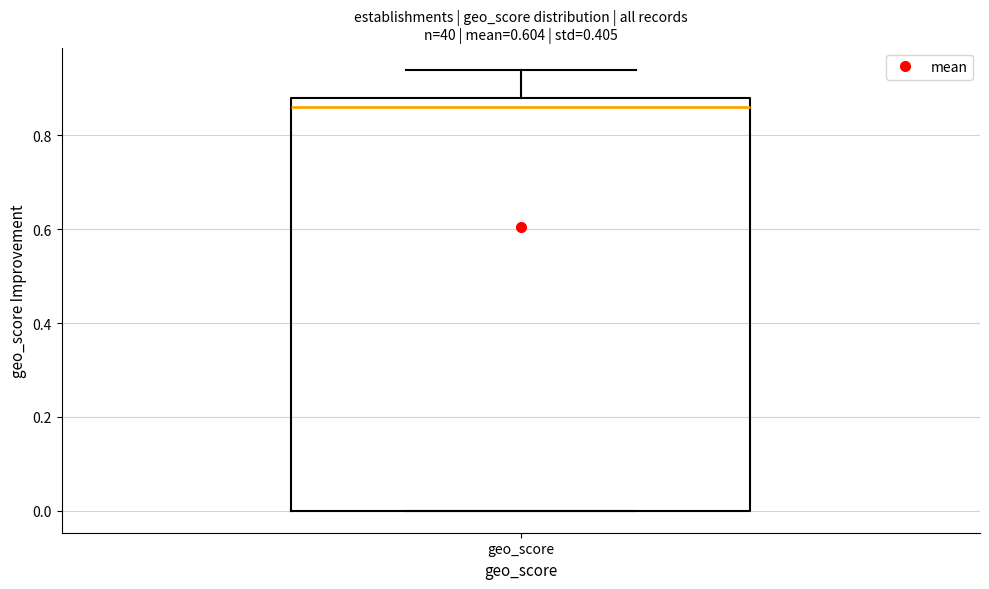

Read this box plot against the y-axis: the position of the median line, the range covered by the box, and the ends of both whiskers. The values are not printed on the chart, so give them approximately, as read against the axis.

median 0.86, box 0.00 to 0.88, whiskers 0.00 to 0.94